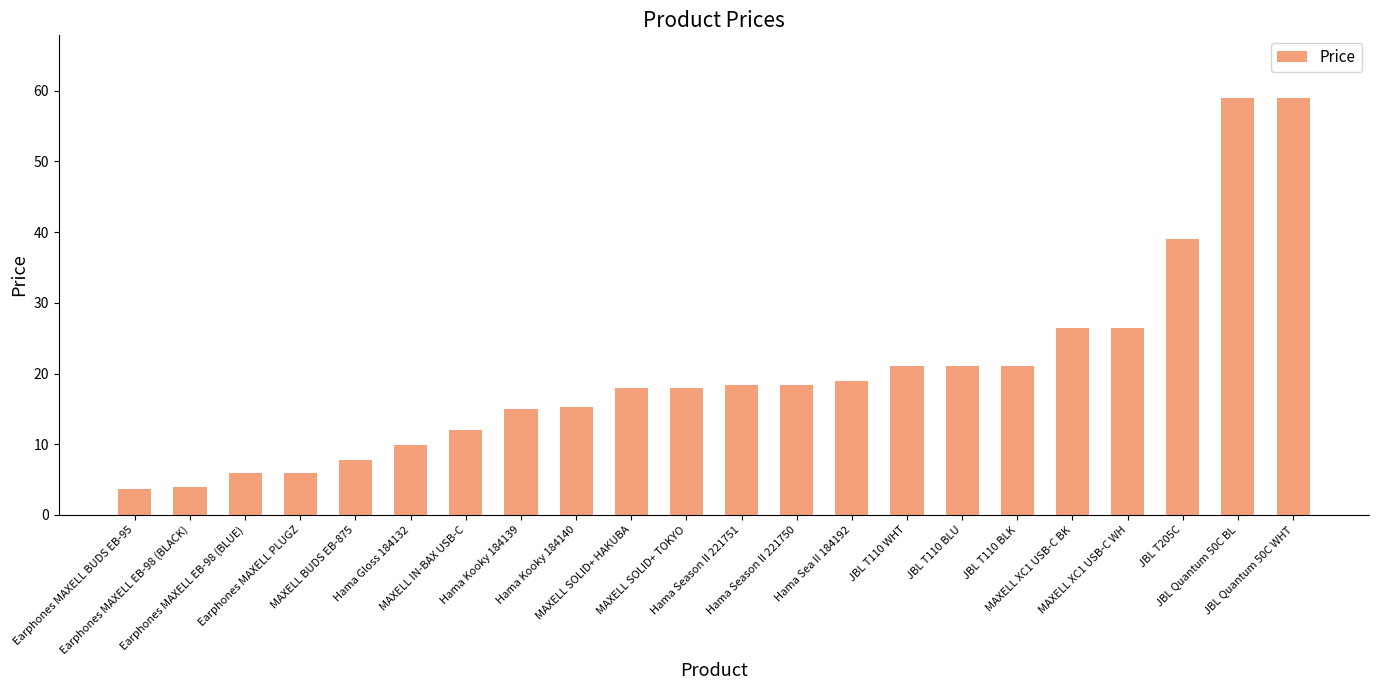

What is the difference between the second highest and minimum values?

55.4